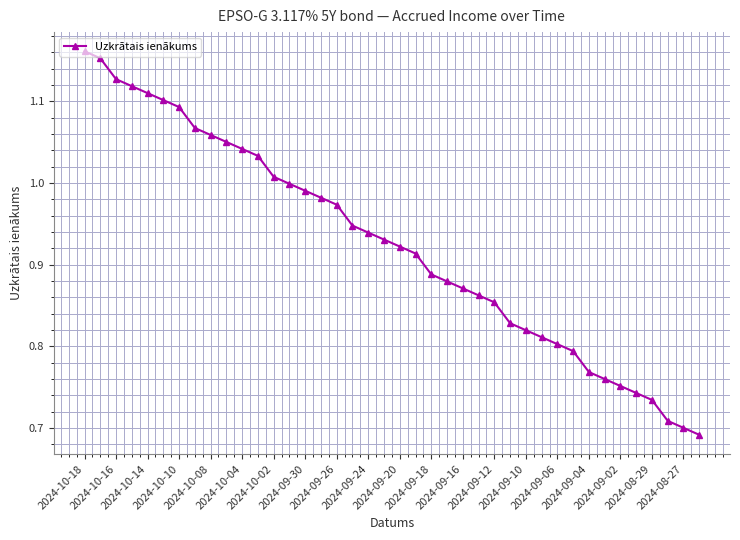

What is the sum of all values?

37.0